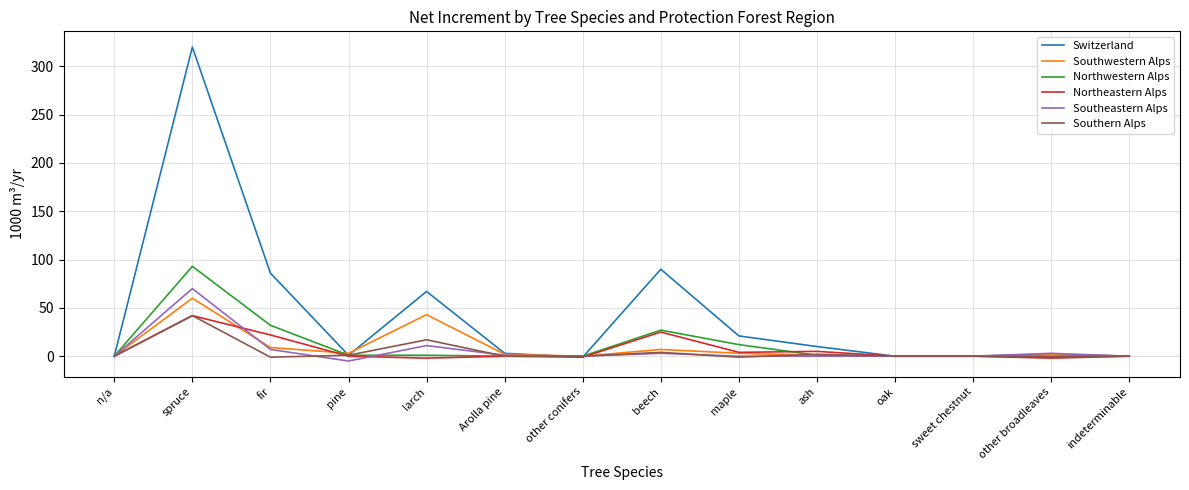

At which category does Switzerland reach its first local peak?

spruce